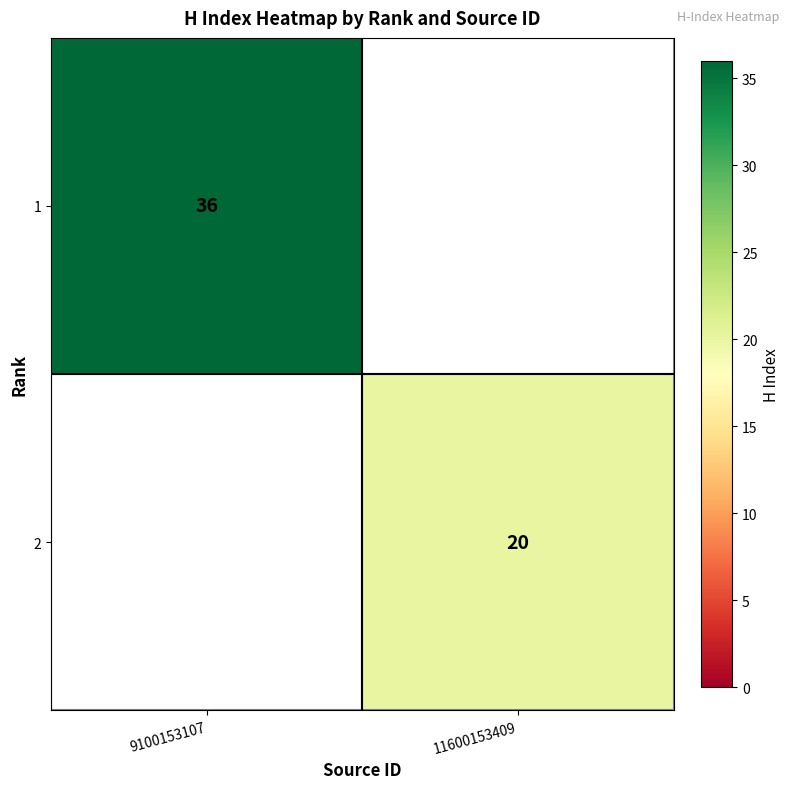

The value of 1 at 9100153107 is 36. True or false?

True